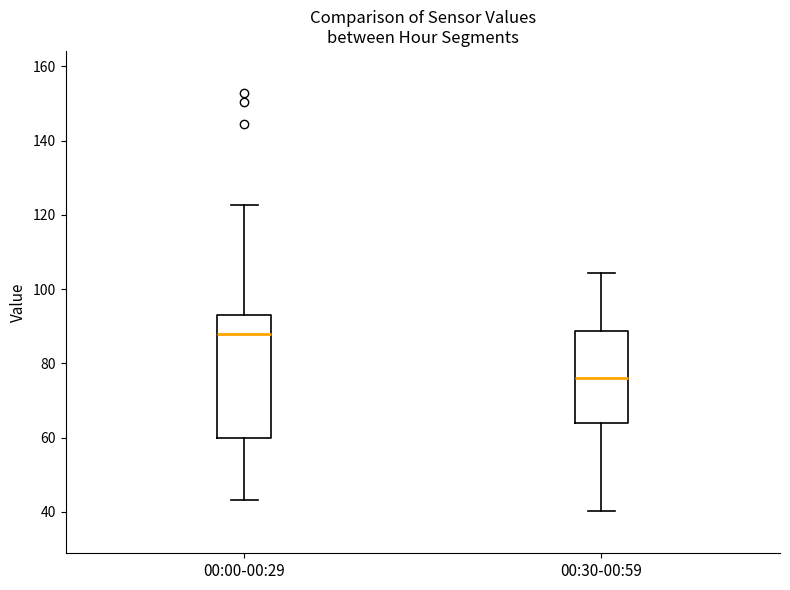

Which box's median line is the highest?

00:00-00:29